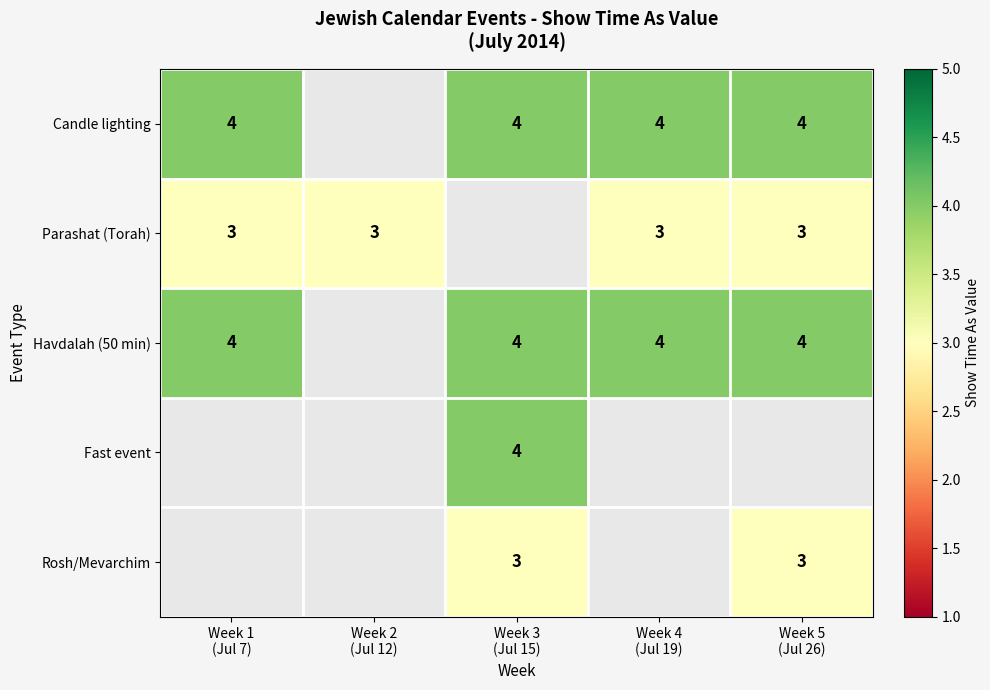

At Week 5 (Jul 26), list the series in order from largest to smallest.

Candle lighting, Havdalah (50 min), Parashat (Torah), Fast event, Rosh/Mevarchim